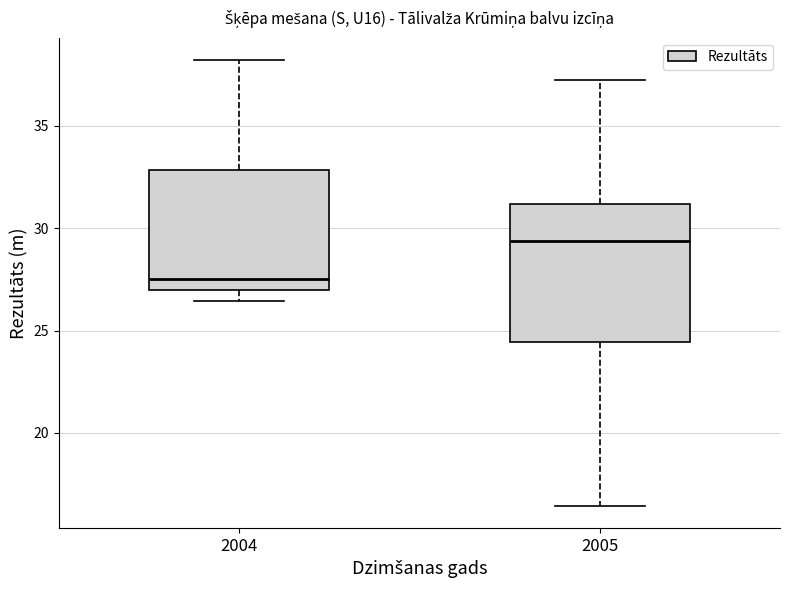

Where does the median line of the box at x = 2004 sit on the y-axis? The values are not printed on the chart, so give them approximately, as read against the axis.

27.5